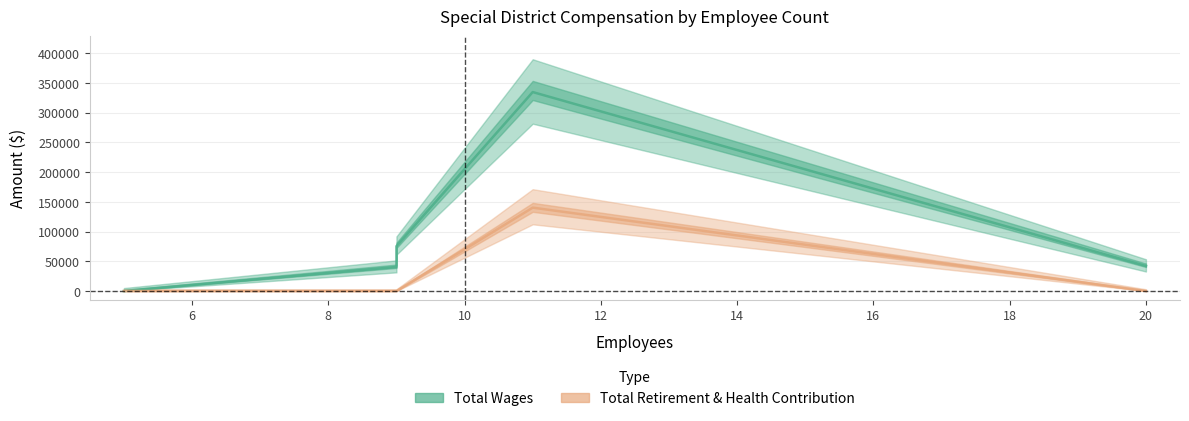

What are all the series names shown in the legend?

Total Wages, Total Retirement & Health Contribution